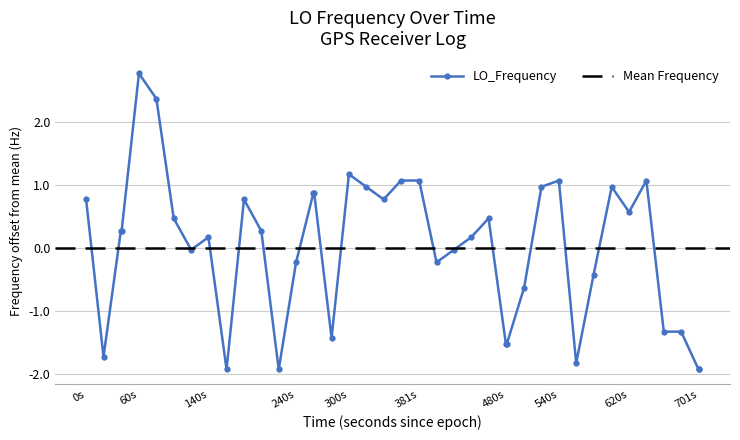

Is it true that LO_Frequency equals 1.2 at 300s?

True